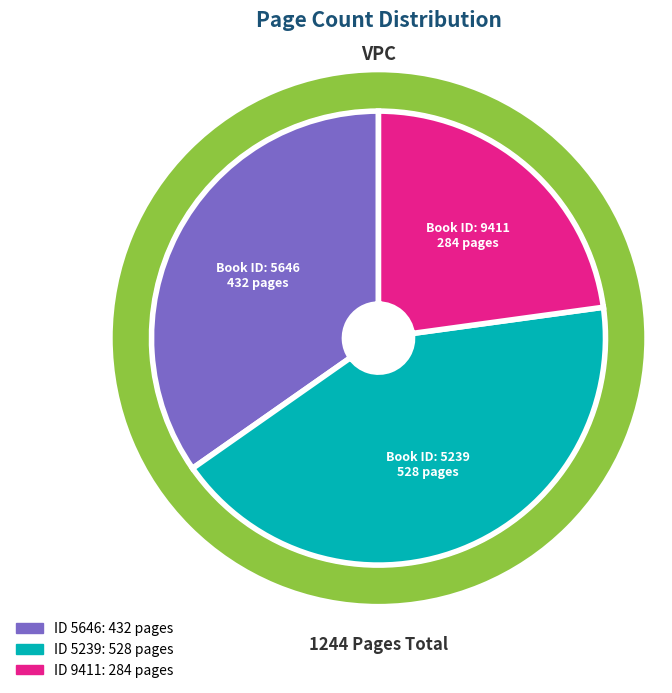

To the nearest percent, what is the combined percentage of 5239 and 5646?

77%